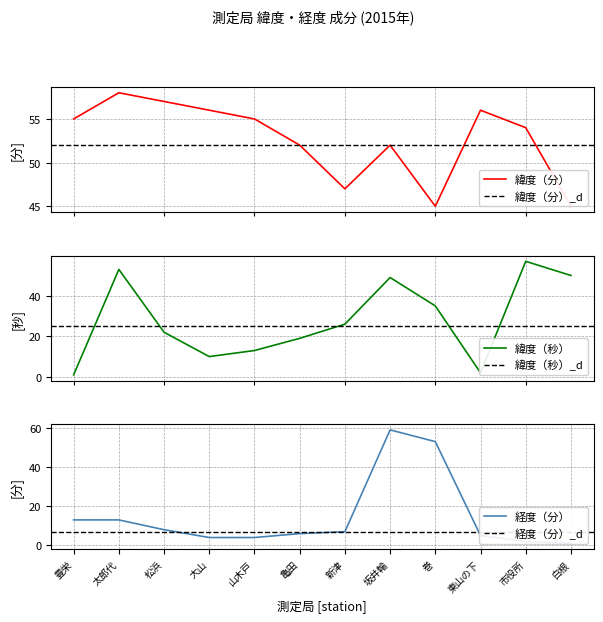

Which has a higher value, 坂井輪 or 巻?

坂井輪